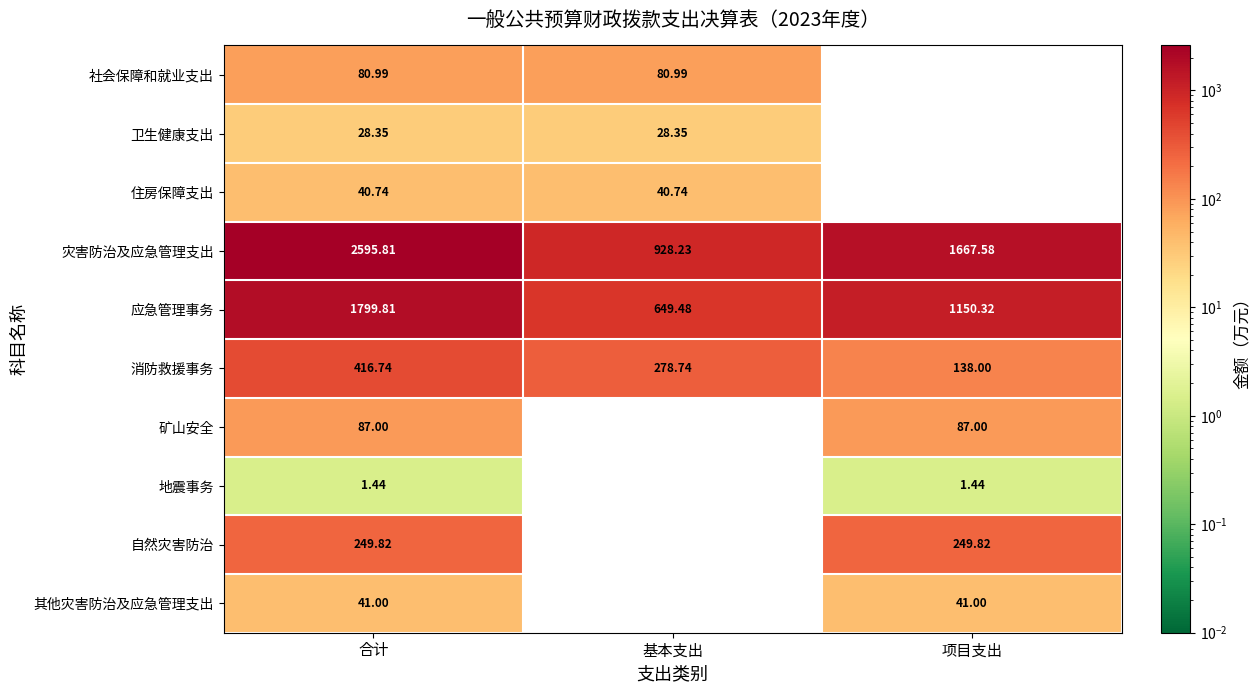

At which category is the sum across all series the highest?

合计